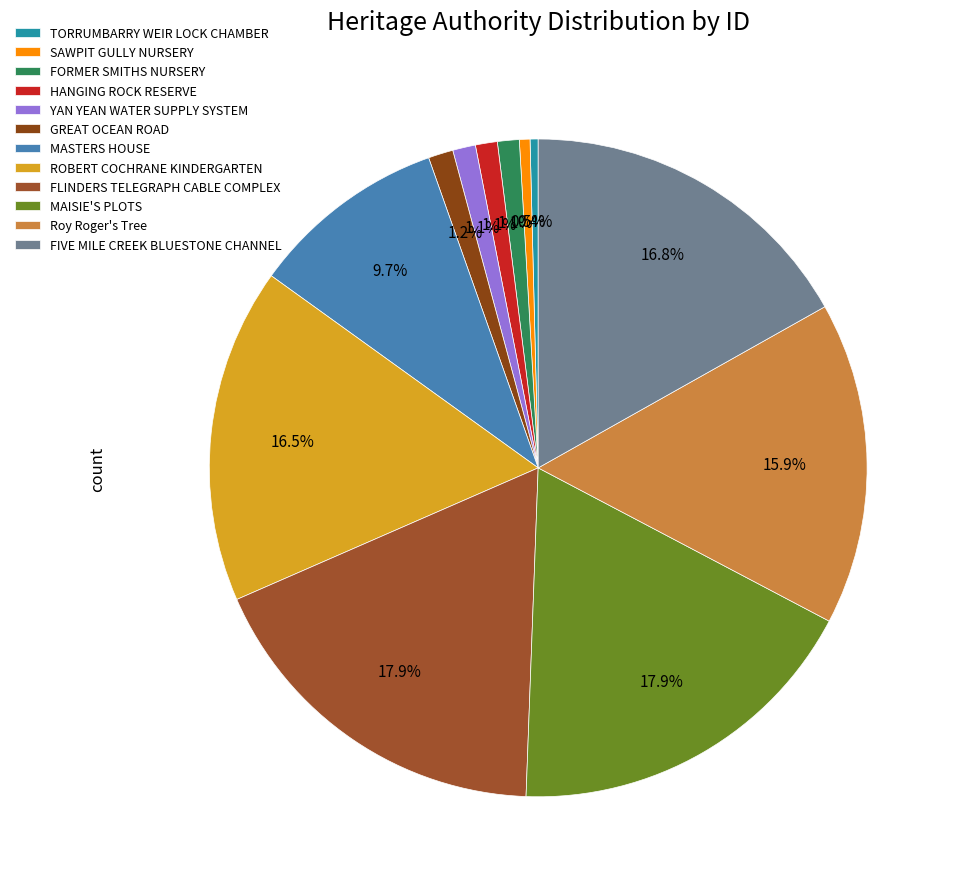

Does YAN YEAN WATER SUPPLY SYSTEM account for over 50% of the chart?

No